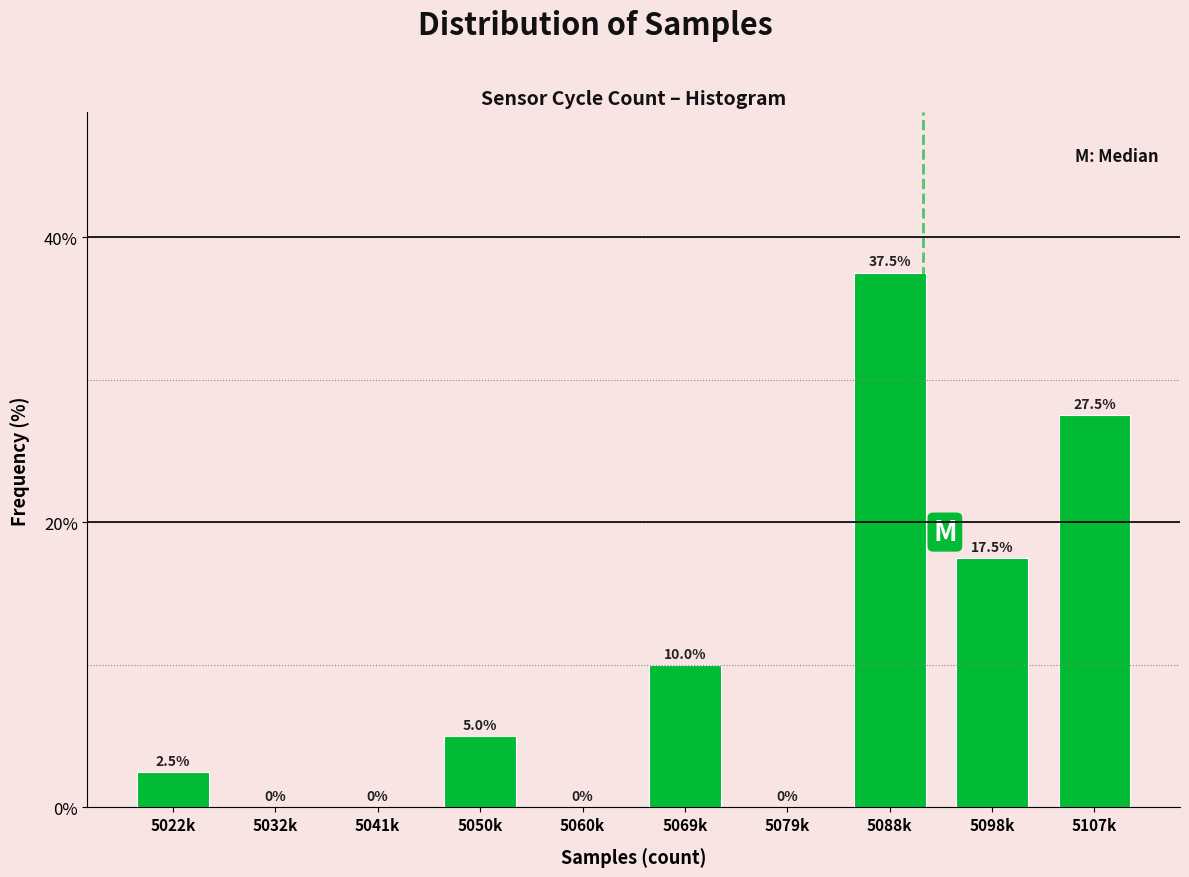

Reading left to right, list all the values displayed in this chart.

5022k=2.5	5032k=0.0	5041k=0.0	5050k=5.0	5060k=0.0	5069k=10.0	5079k=0.0	5088k=37.5	5098k=17.5	5107k=27.5